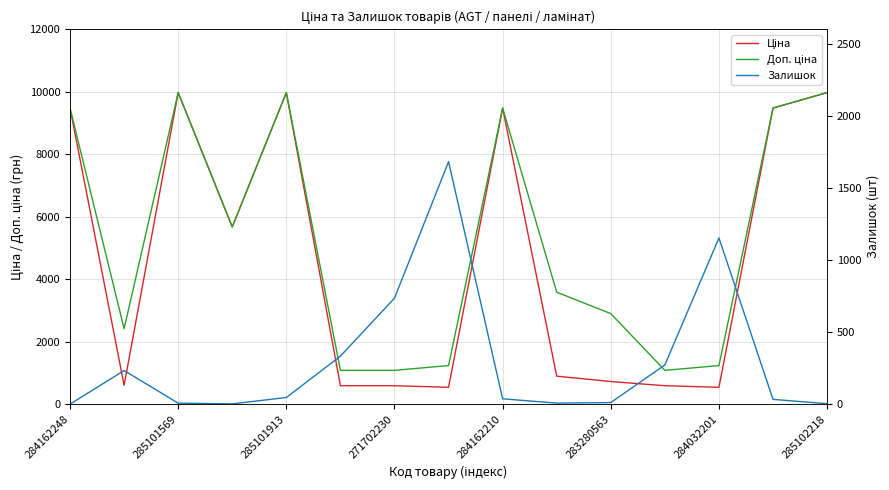

True or false: Ціна has a value of 875.5 at 285102218.

False